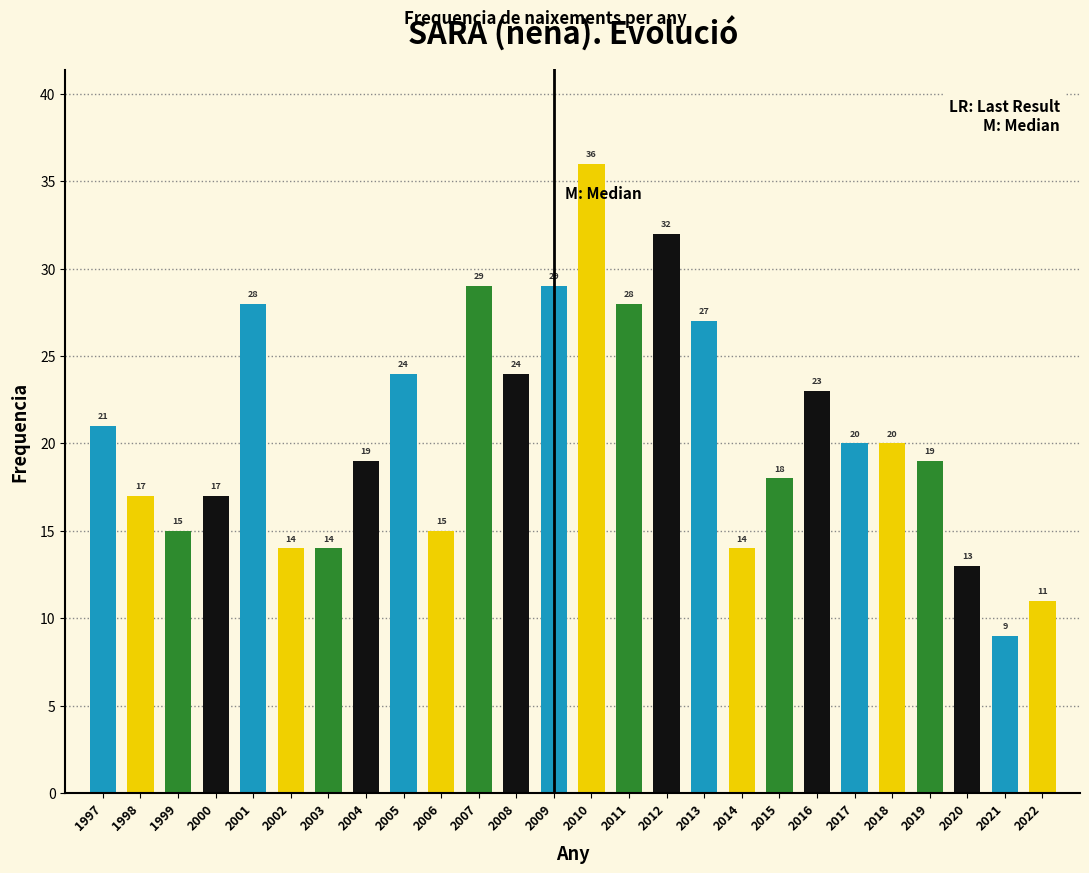

Reading left to right, transcribe all the data shown in this chart.

1997=21	1998=17	1999=15	2000=17	2001=28	2002=14	2003=14	2004=19	2005=24	2006=15	2007=29	2008=24	2009=29	2010=36	2011=28	2012=32	2013=27	2014=14	2015=18	2016=23	2017=20	2018=20	2019=19	2020=13	2021=9	2022=11